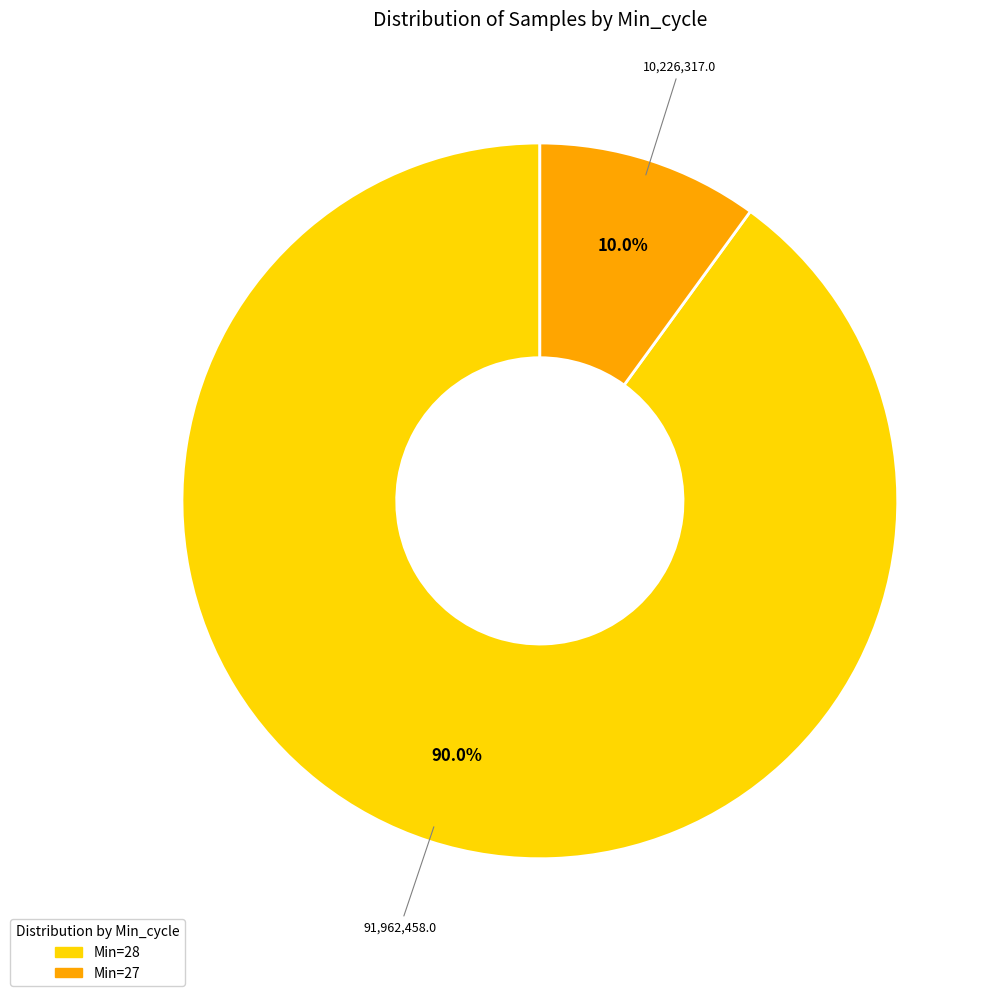

Do Min=28 and Min=27 together represent more than half of the pie?

Yes